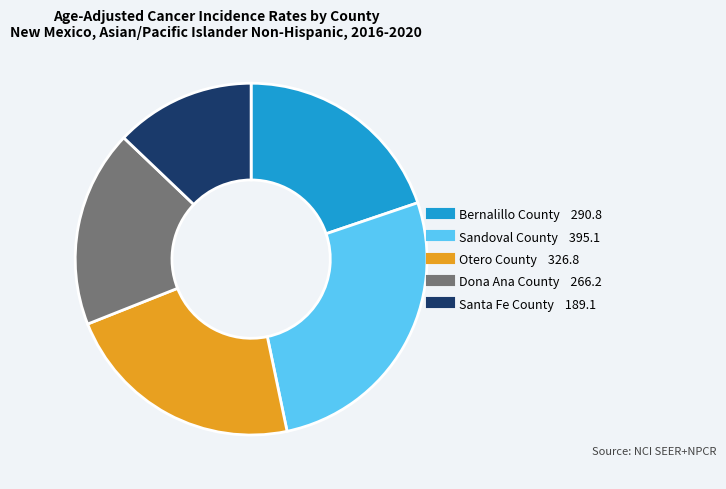

Rank the categories by value from lowest to highest.

Santa Fe County, Dona Ana County, Bernalillo County, Otero County, Sandoval County